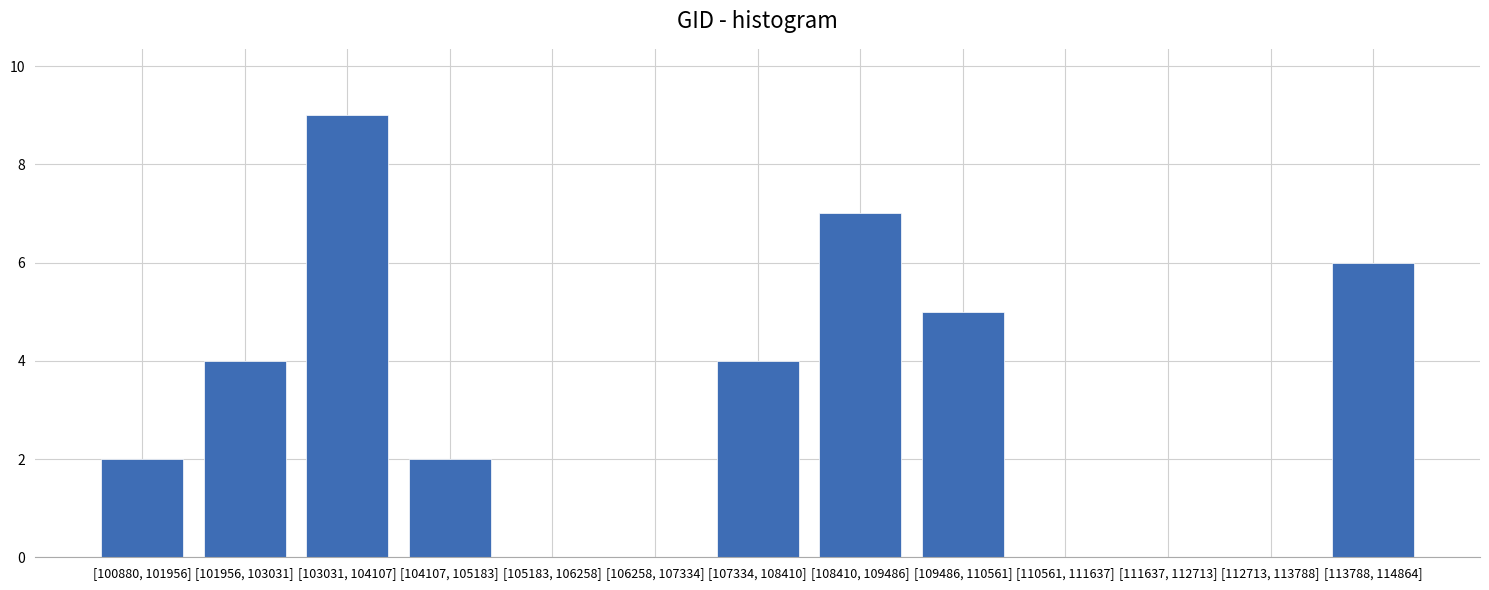

Reading right to left, transcribe all the data shown in this chart.

[113788, 114864]=6	[112713, 113788]=0	[111637, 112713]=0	[110561, 111637]=0	[109486, 110561]=5	[108410, 109486]=7	[107334, 108410]=4	[106258, 107334]=0	[105183, 106258]=0	[104107, 105183]=2	[103031, 104107]=9	[101956, 103031]=4	[100880, 101956]=2